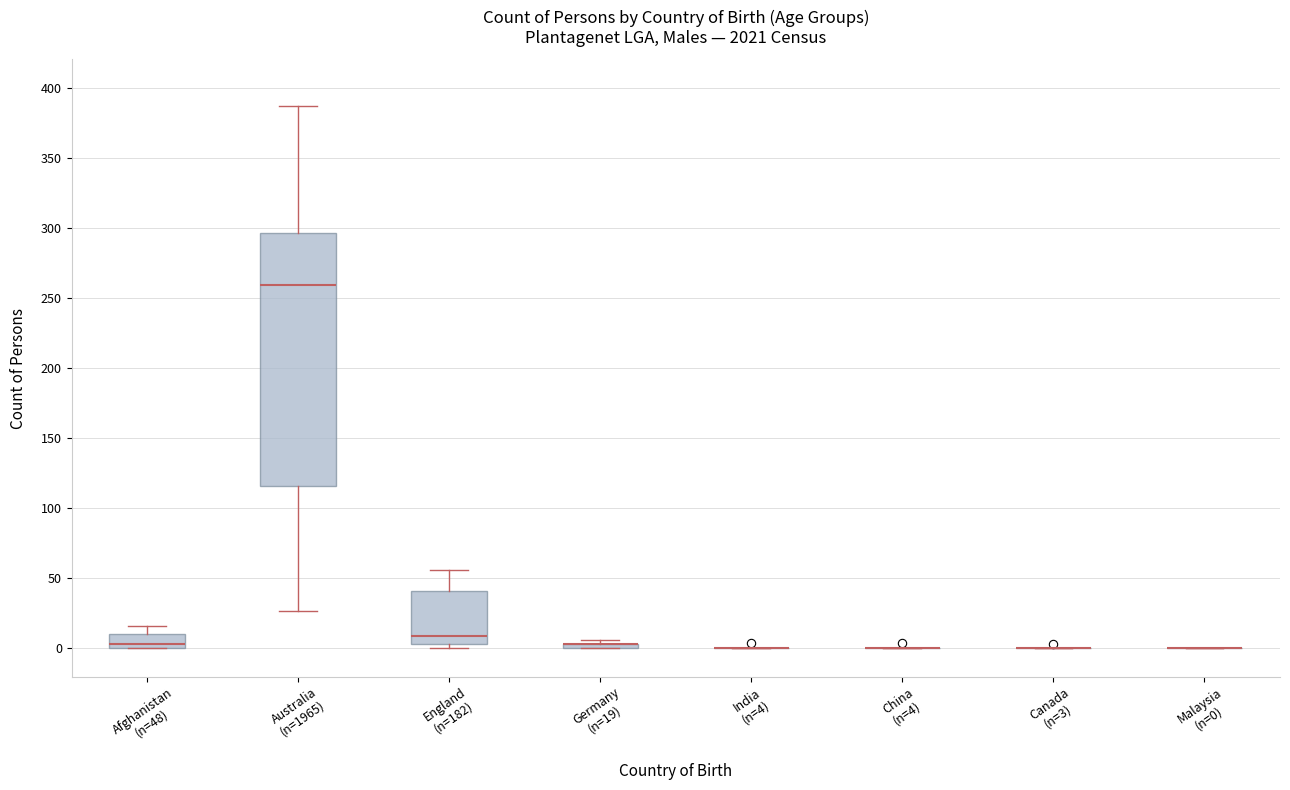

Where does the upper whisker of the box for Australia (n=1965) end on the y-axis? The values are not printed on the chart, so give them approximately, as read against the axis.

385